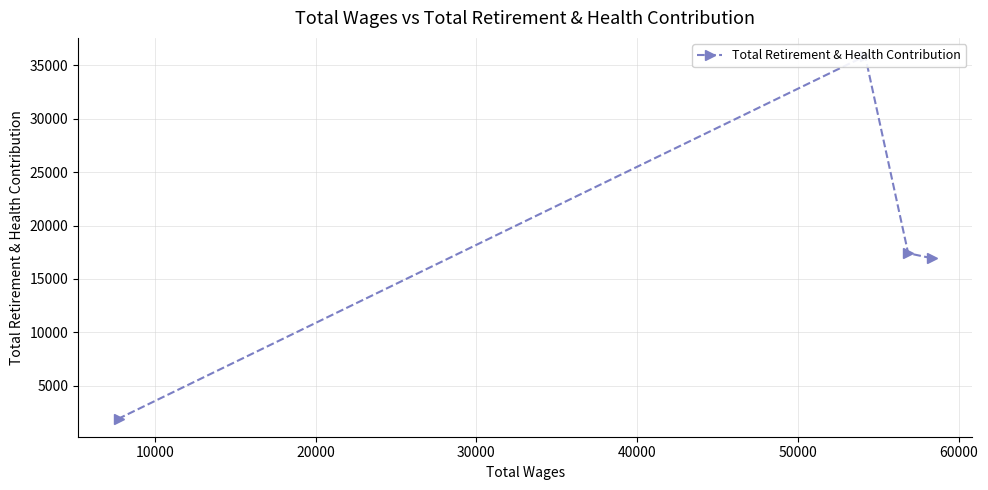

What is the smallest value displayed?

1920